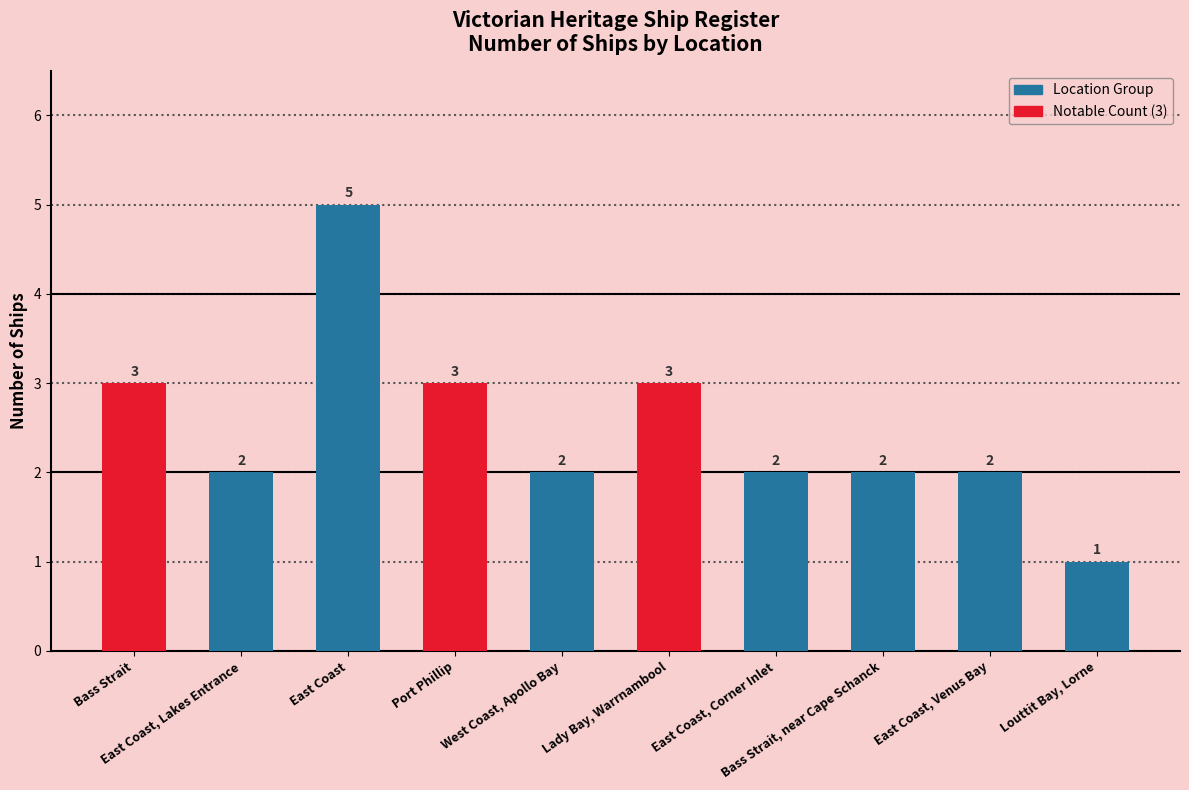

Count the number of categories in the chart.

10